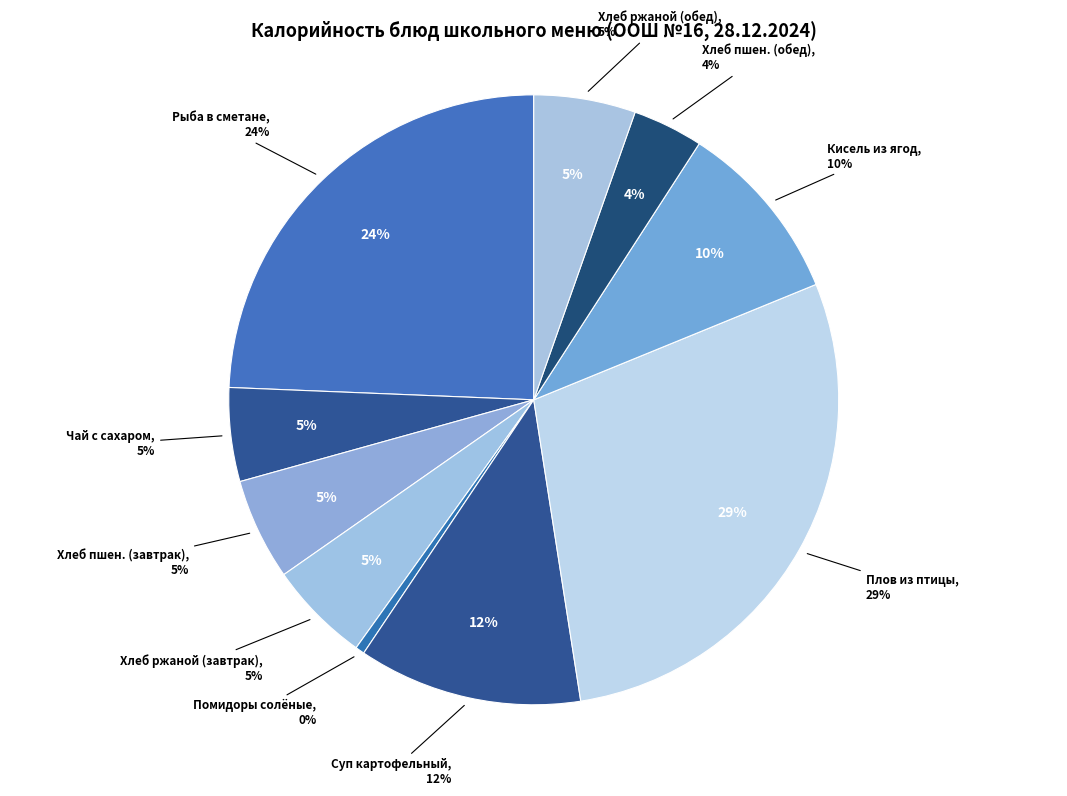

To the nearest percent, what percentage of the pie is Рыба (минтай), запечённая в сметанном соусе?

24%